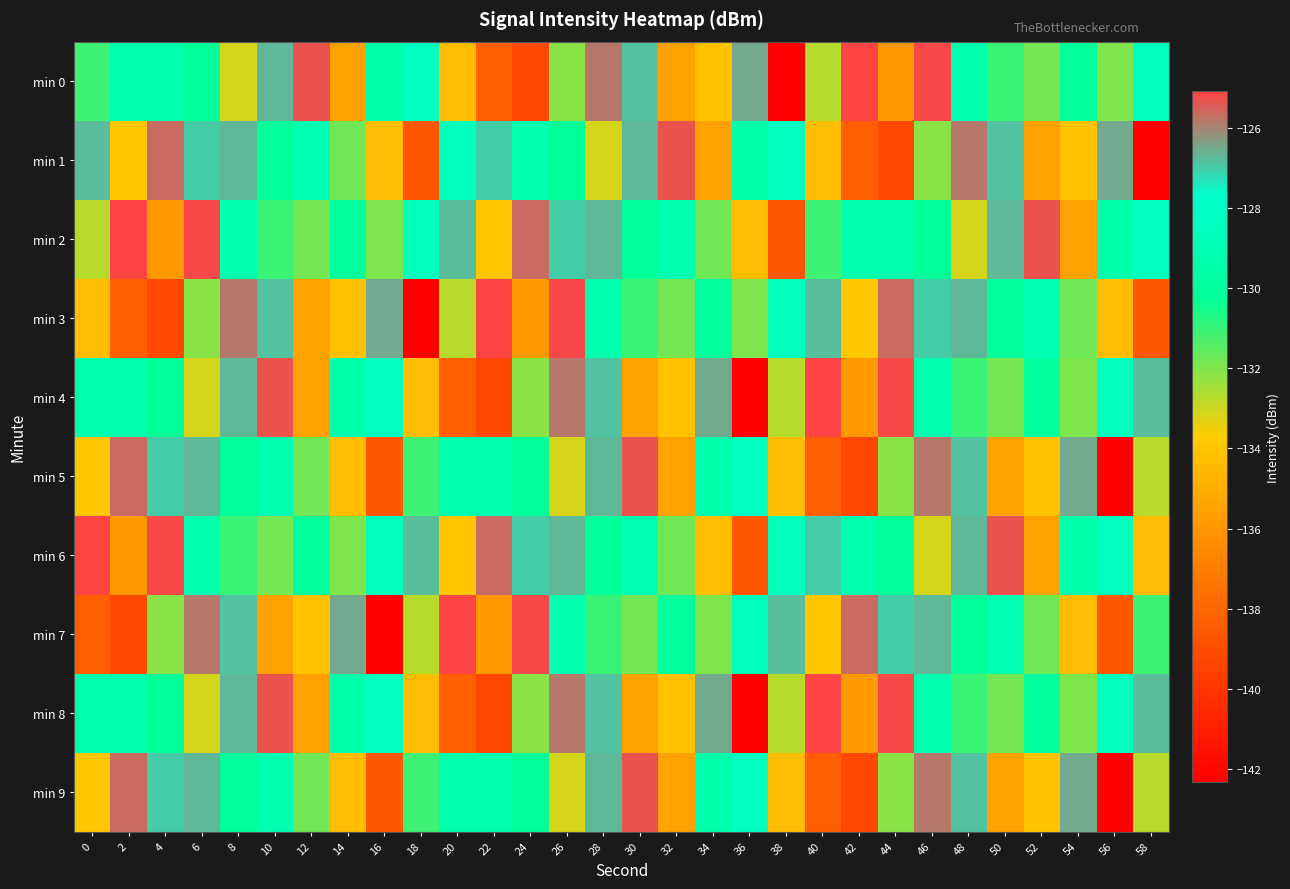

What is the total value across all series at 8?

-1286.5